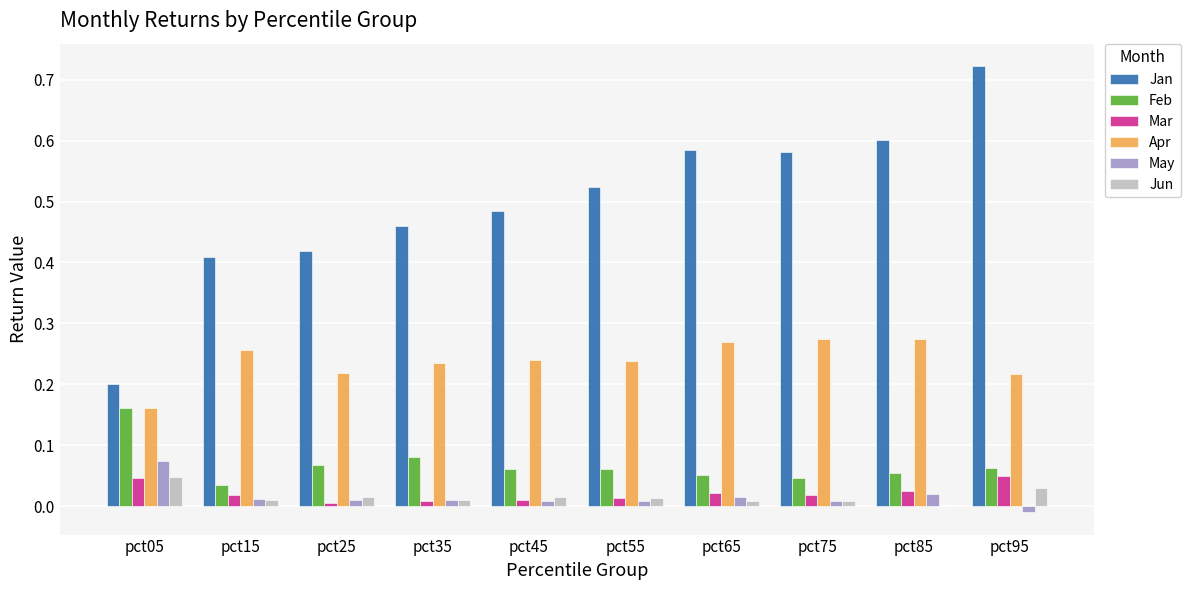

At which category does the chart reach its peak across all series?

pct95